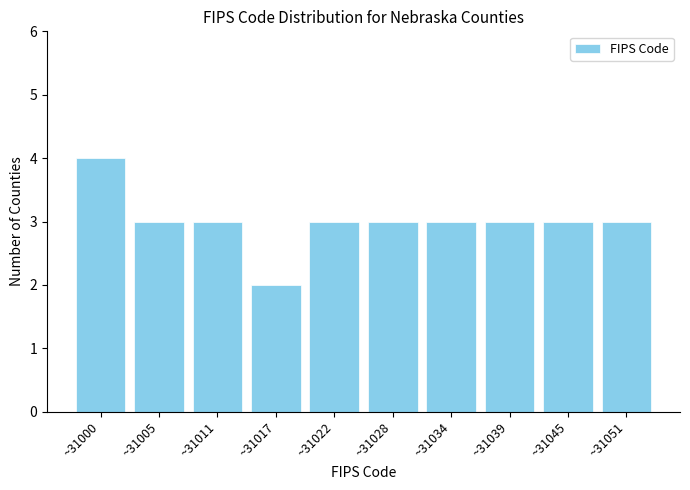

Reading right to left, transcribe all the data shown in this chart.

3	3	3	3	3	3	2	3	3	4